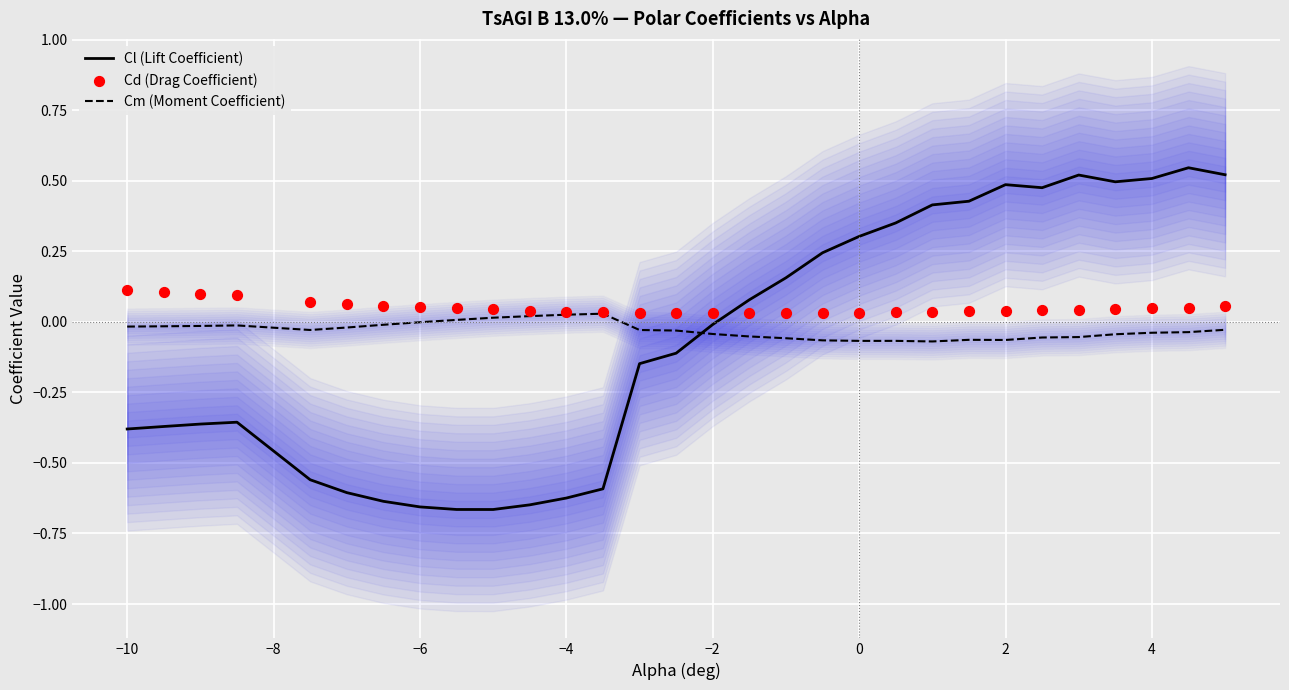

Which series reaches the maximum Y coordinate?

Cl (Lift Coefficient)